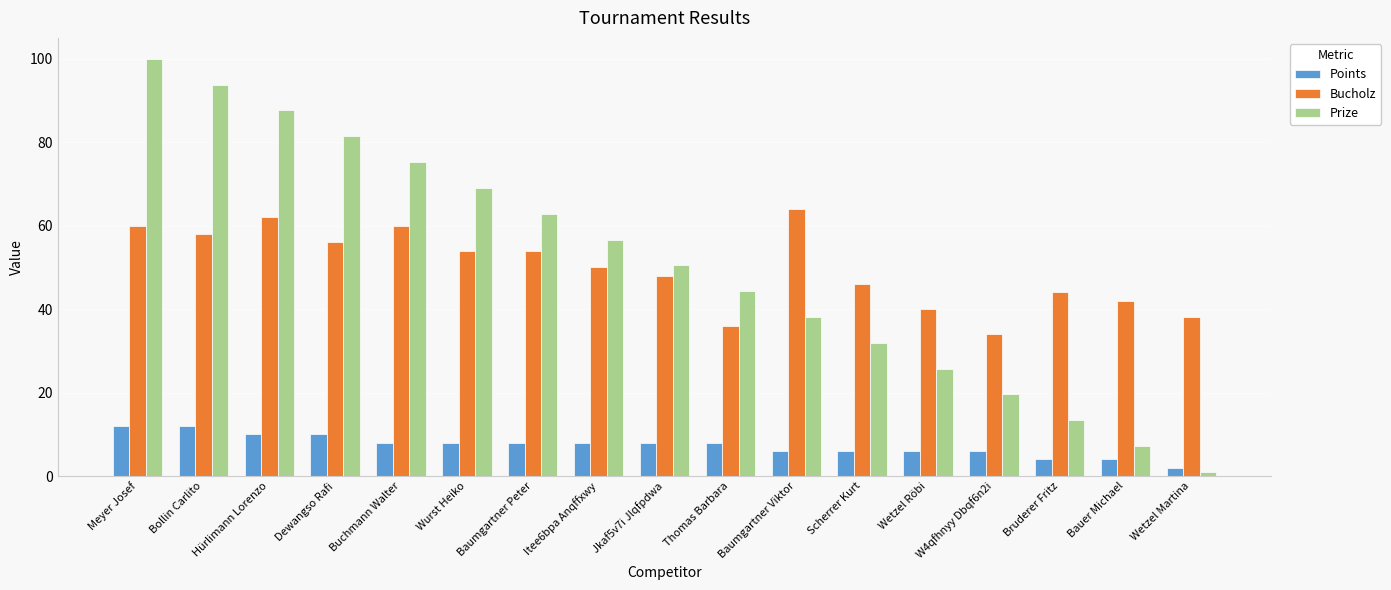

What is the average value of the Points series?

7.4